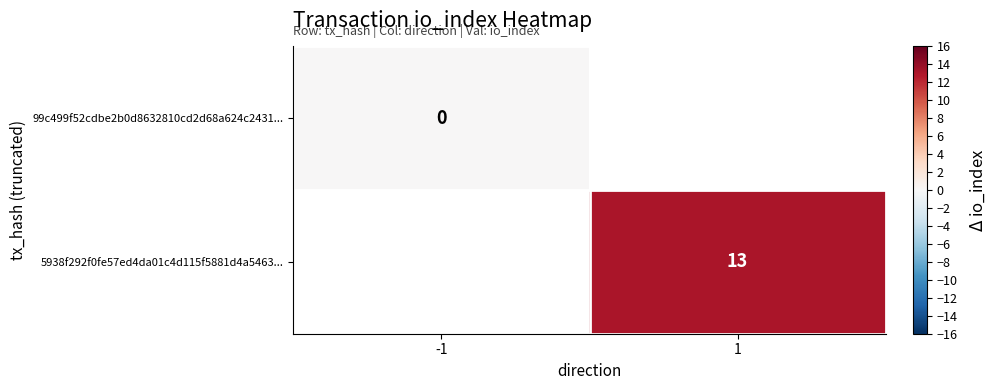

Rank the series by their average value, from lowest to highest.

99c499f52cdbe2b0d8632810cd2d68a624c2431..., 5938f292f0fe57ed4da01c4d115f5881d4a5463...